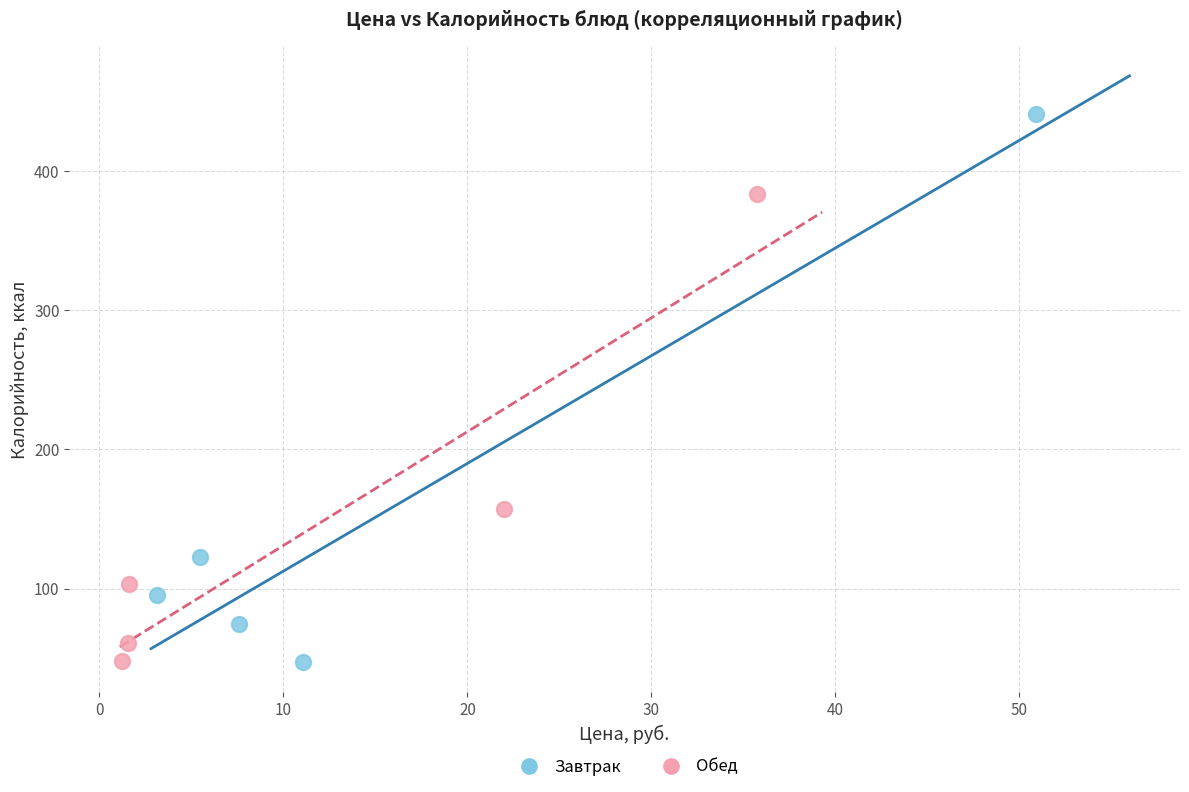

Which series reaches the maximum Y coordinate?

Завтрак